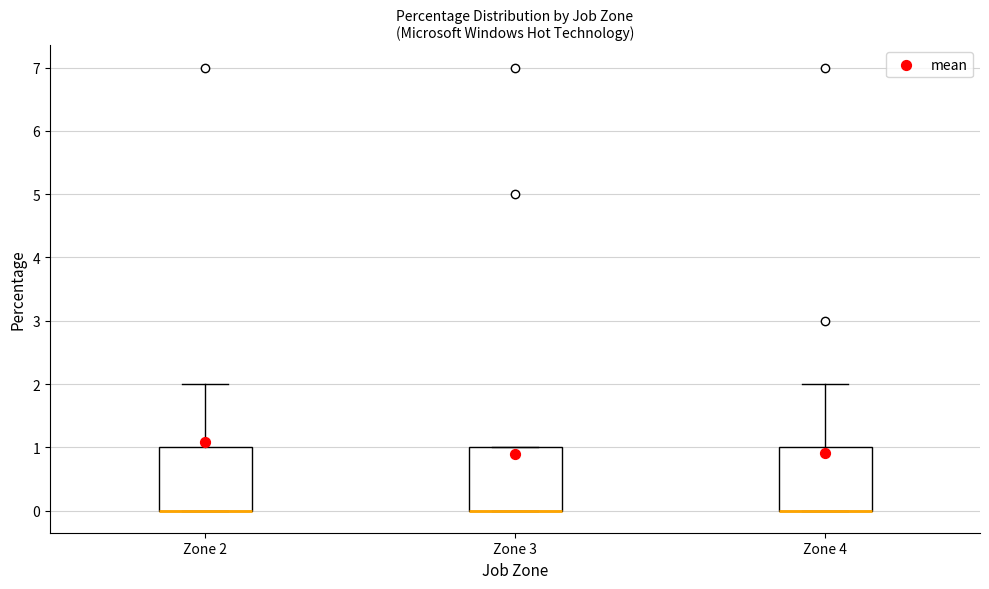

Reading left to right, transcribe this box plot: for each box, give where its median line is, the range the box spans, and where its two whiskers end, as read against the y-axis. The values are not printed on the chart, so give them approximately, as read against the axis.

Zone 2: median 0 (drawn on the box's lower edge), box 0 to 1, whiskers 0 to 2
Zone 3: median 0 (drawn on the box's lower edge), box 0 to 1, whiskers 0 to 1
Zone 4: median 0 (drawn on the box's lower edge), box 0 to 1, whiskers 0 to 2